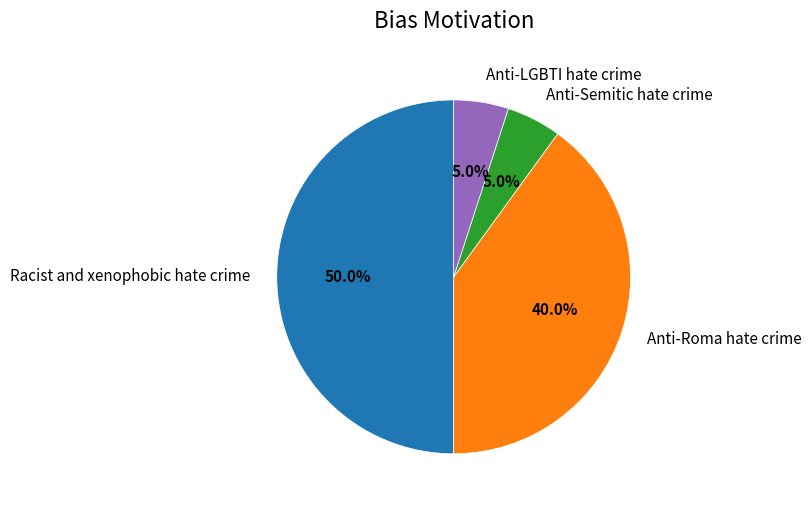

How many segments does this pie chart have?

4